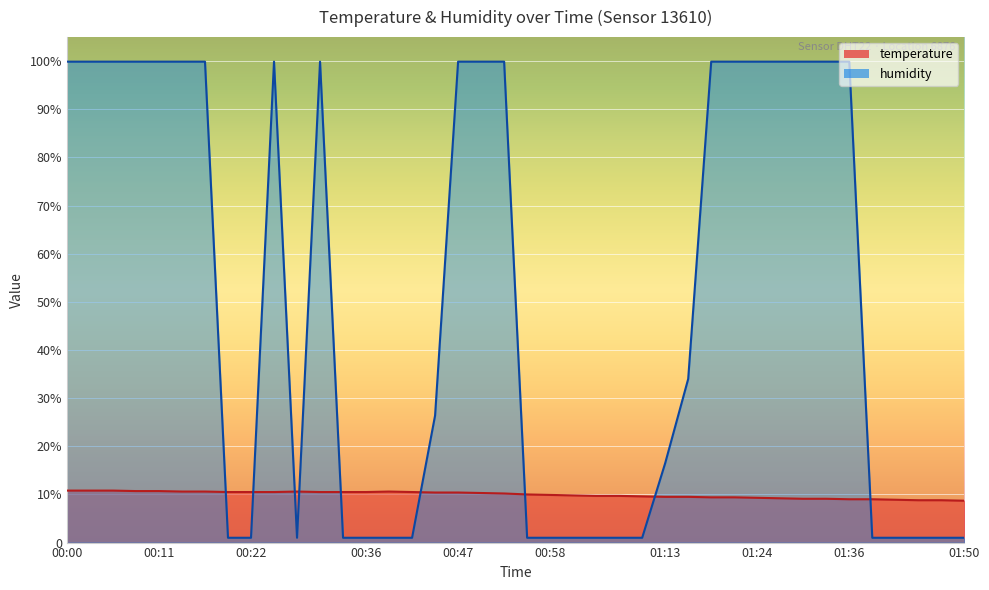

True or false: temperature has a value of 18.9 at 00:25.

False